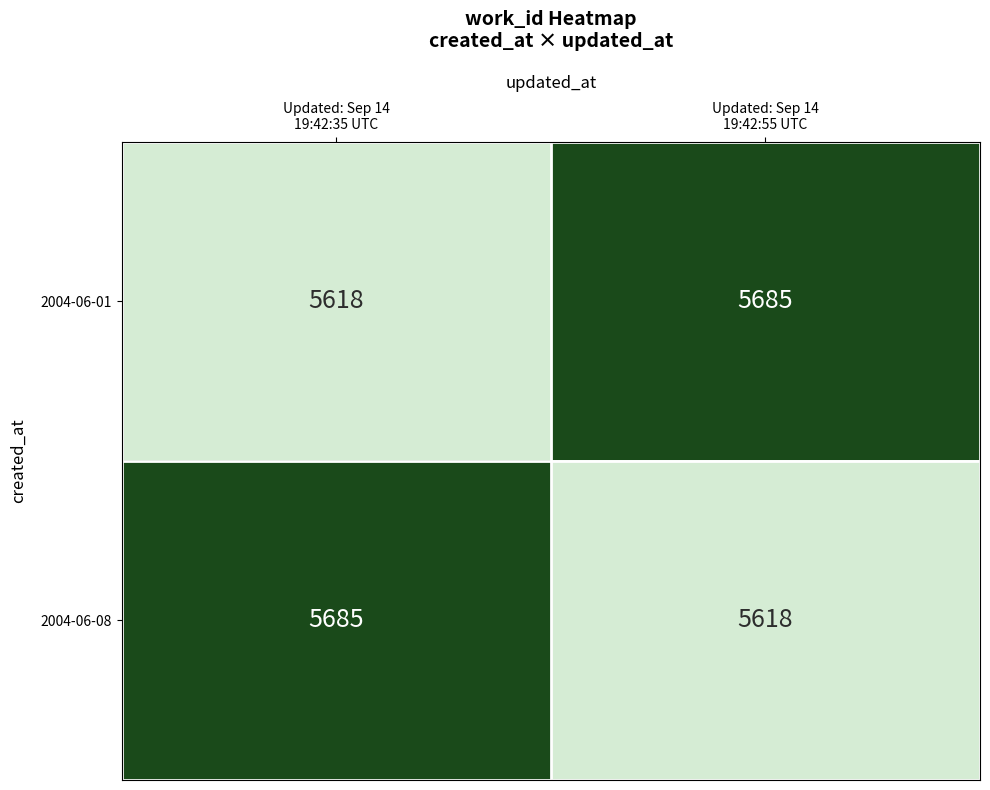

What is the difference between the maximum and minimum values in the 2004-06-01 series?

67